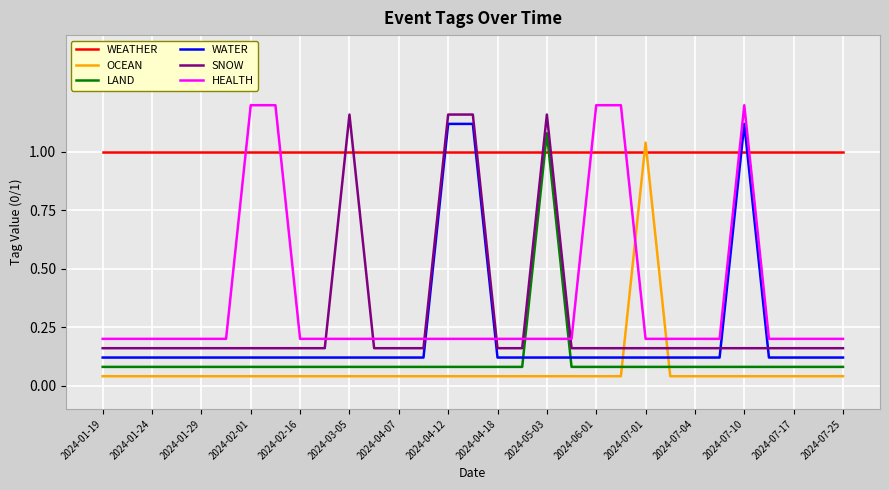

Which series has the largest total across all categories?

WEATHER